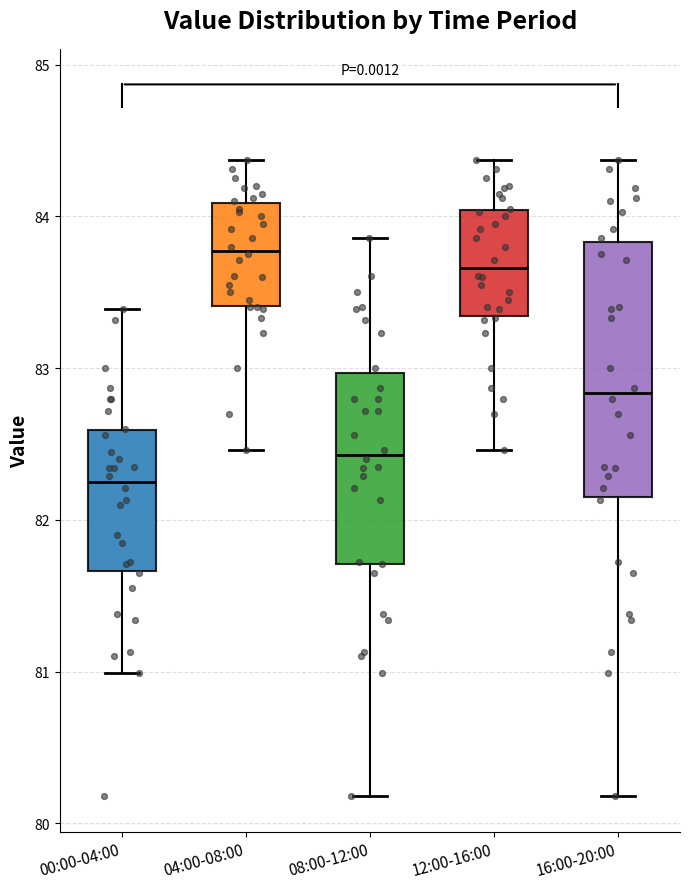

Which box is the tallest, from its lower edge to its upper edge?

16:00-20:00